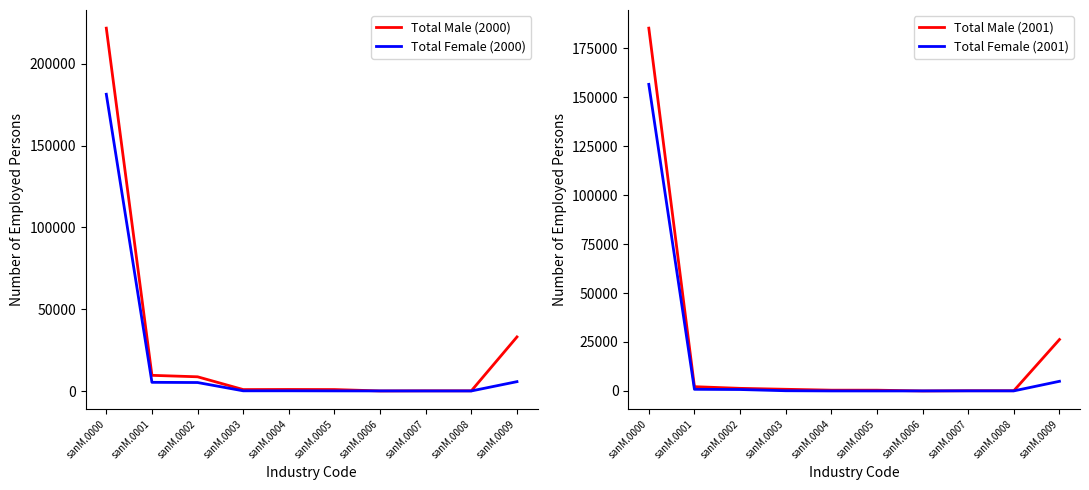

Which label corresponds to the smallest value in the chart?

sanM.0005